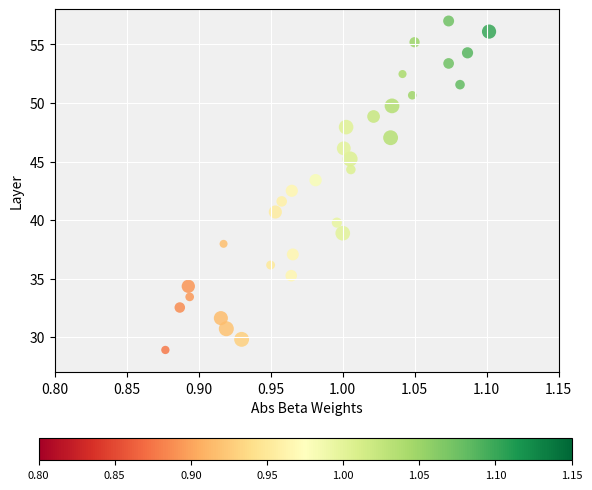

What is the range of Y values (max minus min)?

28.1